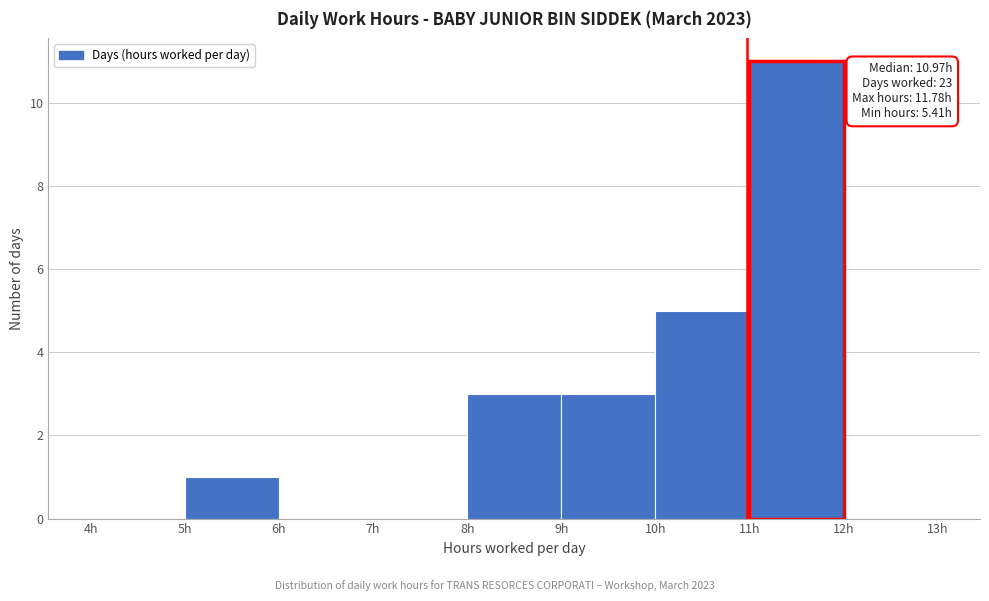

Over which range of the x-axis is the bar tallest?

11 to 12